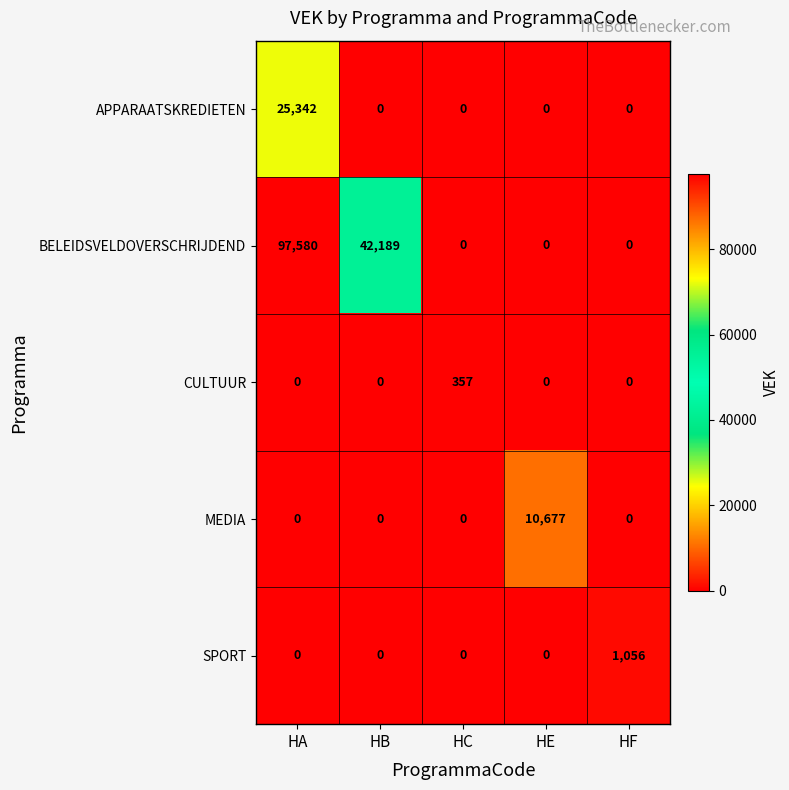

Which series has the widest spread of values?

BELEIDSVELDOVERSCHRIJDEND